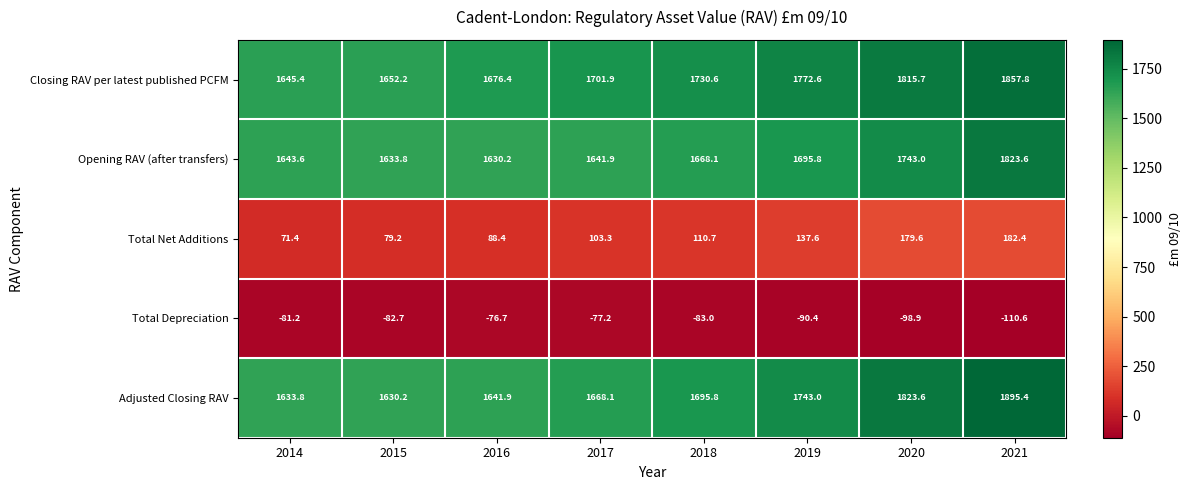

The Opening RAV (after transfers) series shows 1076.4 at 2014. True or false?

False